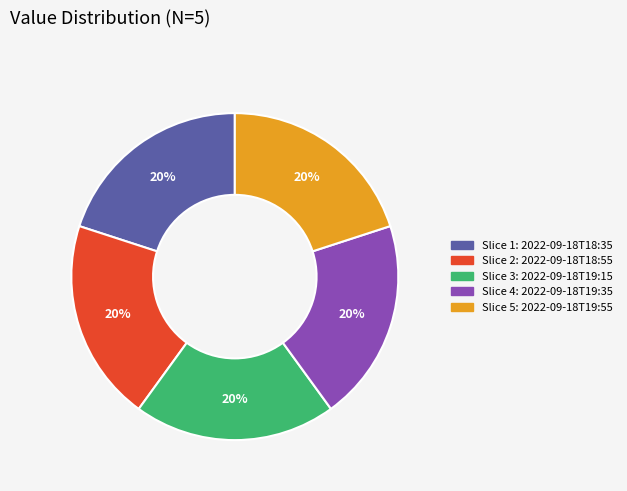

To the nearest percent, what is the average slice percentage?

20%